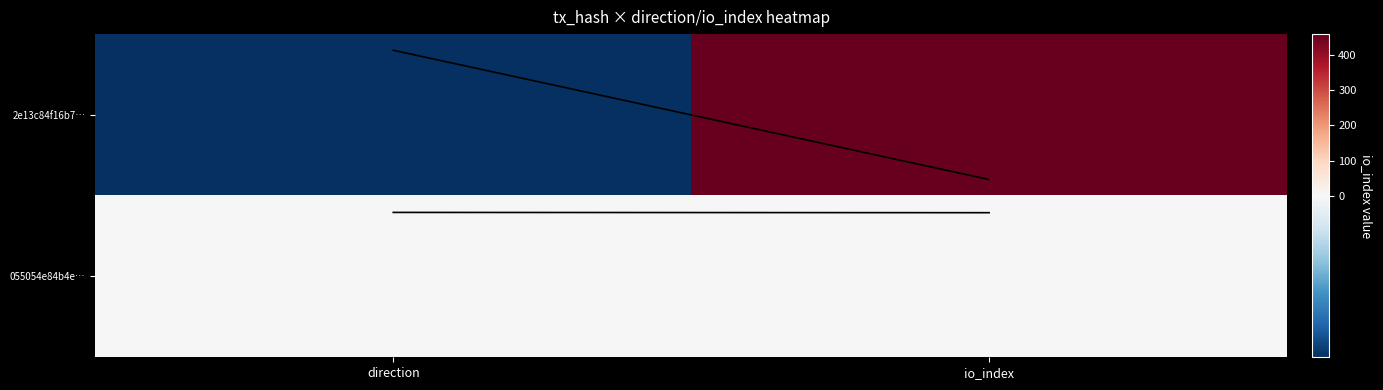

Between direction and io_index, which series saw the biggest shift?

2e13c84f16b7…